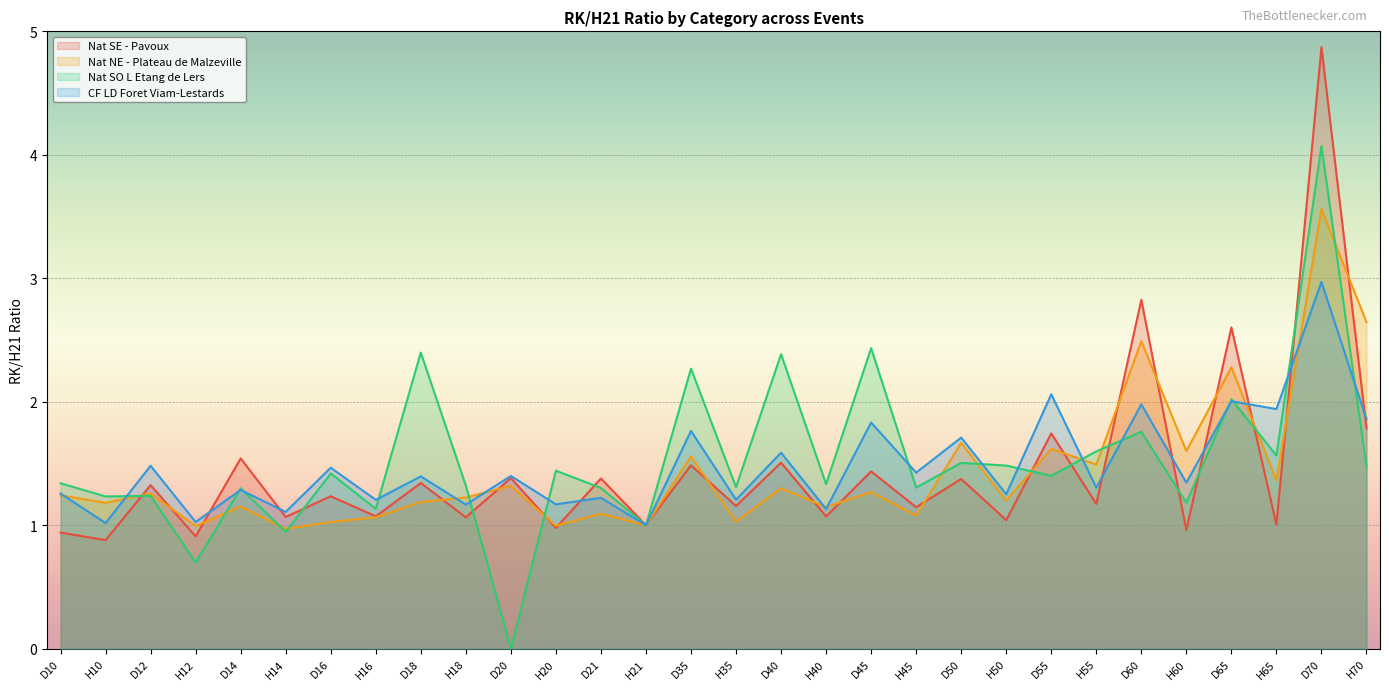

Rank the series at D16 from lowest to highest value.

Nat NE - Plateau de Malzeville, Nat SE - Pavoux, Nat SO L Etang de Lers, CF LD Foret Viam-Lestards